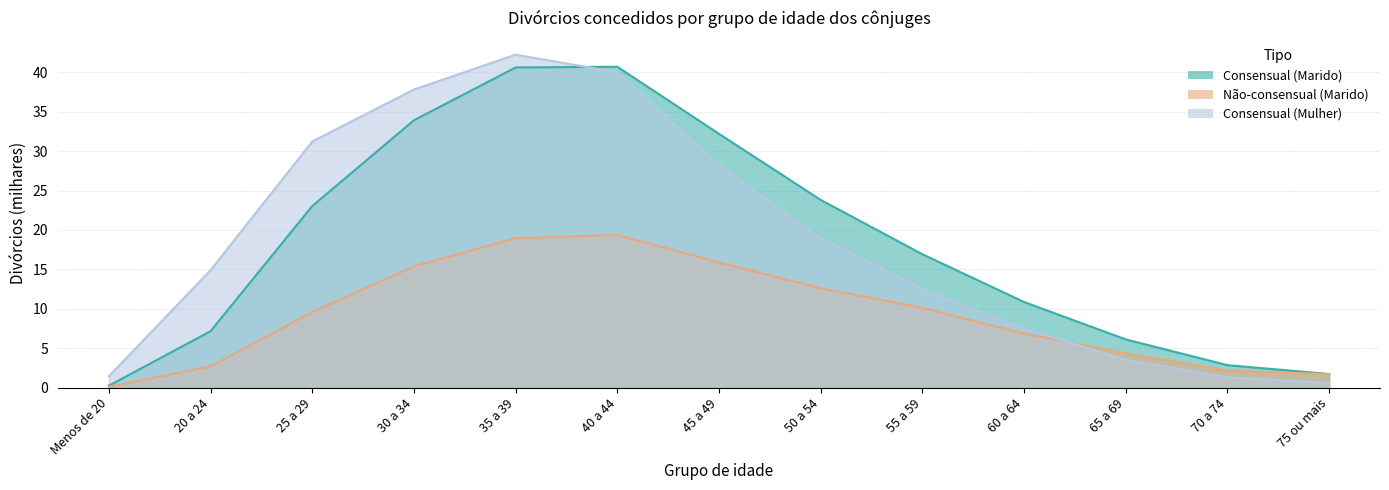

Is it true that Consensual (Marido) equals 16.9 at 55 a 59?

True